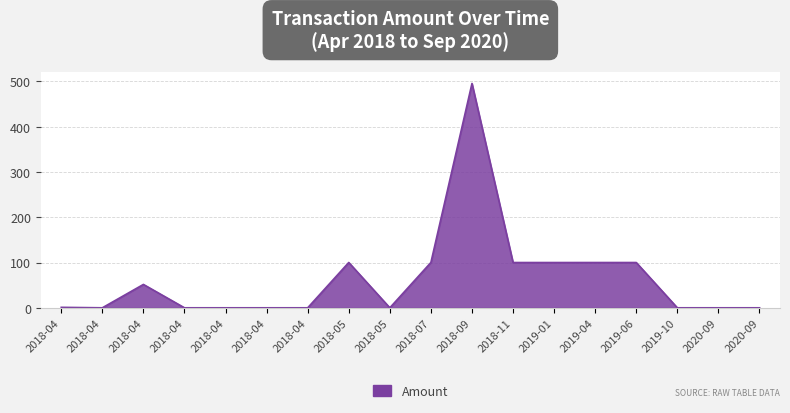

Does the chart have visible grid lines?

Yes